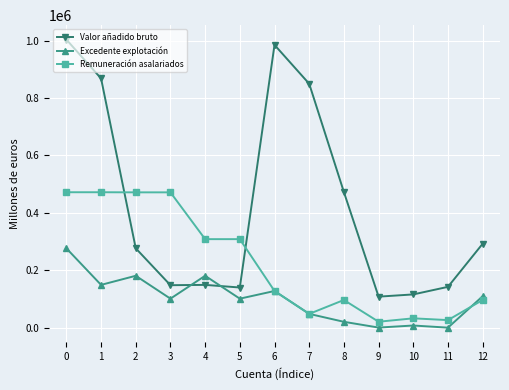

After their last crossing, which series has the higher values: Valor añadido bruto or Excedente explotación?

Valor añadido bruto